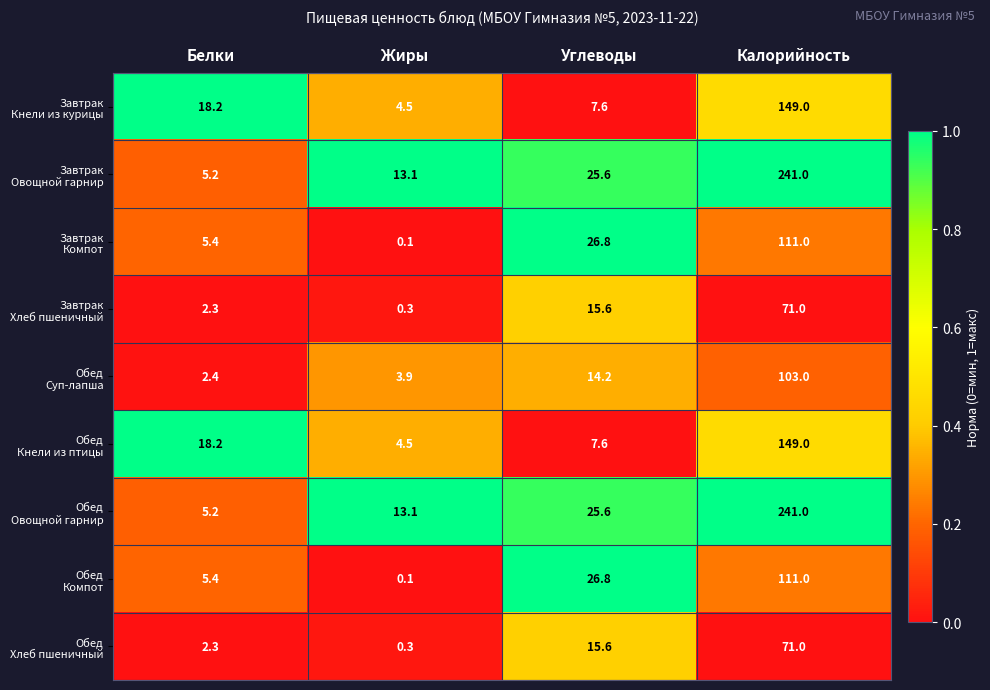

What is the difference between the highest and lowest values at Белки?

15.9